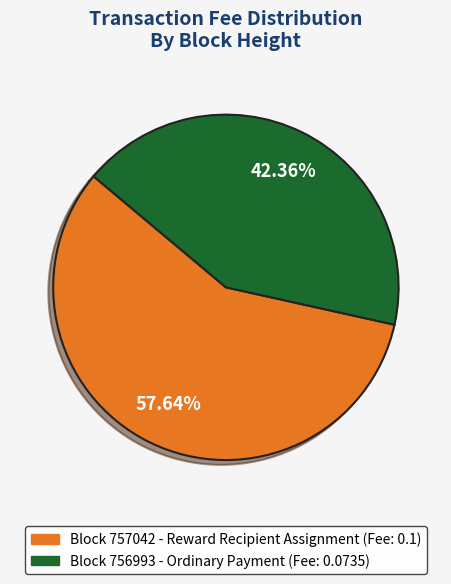

Is there a majority slice in this chart?

Yes